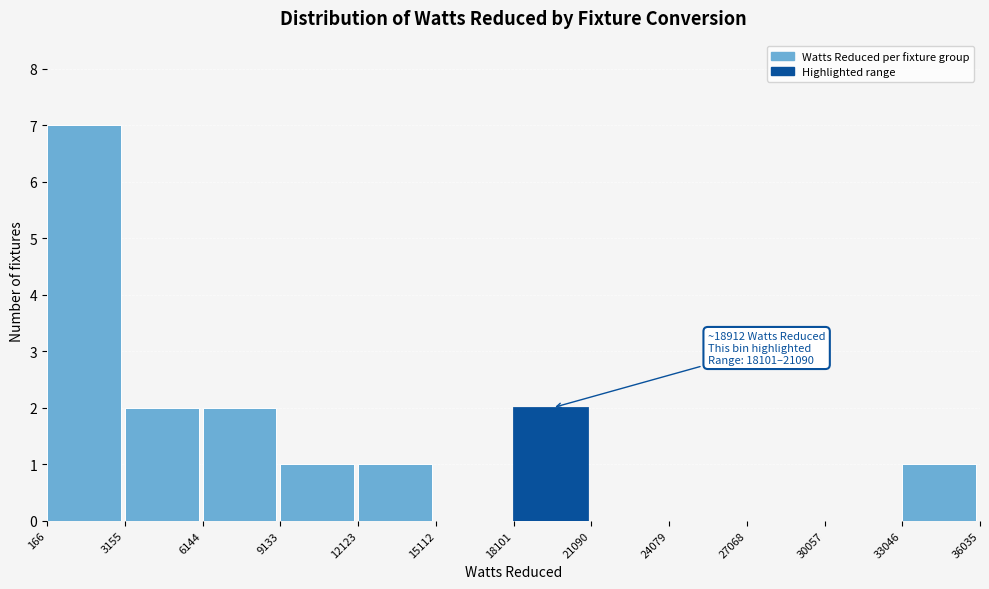

Over which range of the x-axis is the bar tallest?

166 to 3155